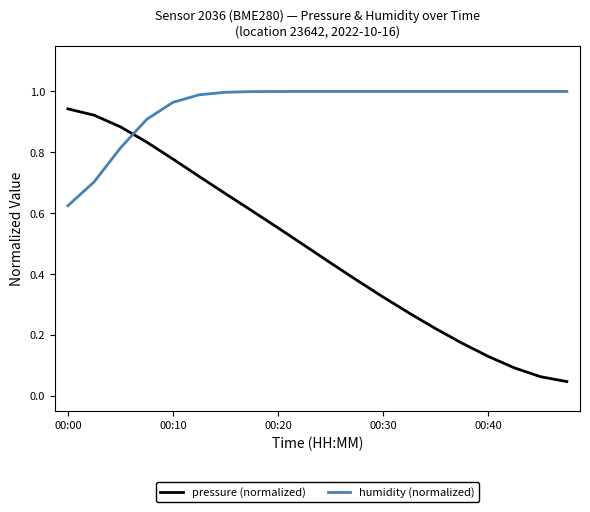

List the series in order of their overall mean, highest first.

humidity (normalized), pressure (normalized)